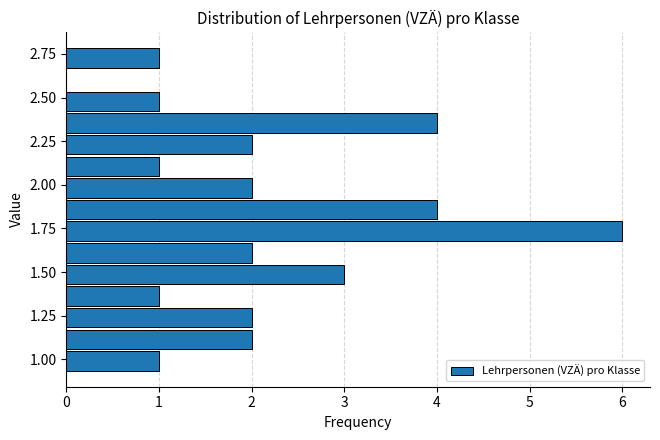

Around what value on the y-axis is the longest bar? Give the approximate position of its centre, as read against the axis.

1.75